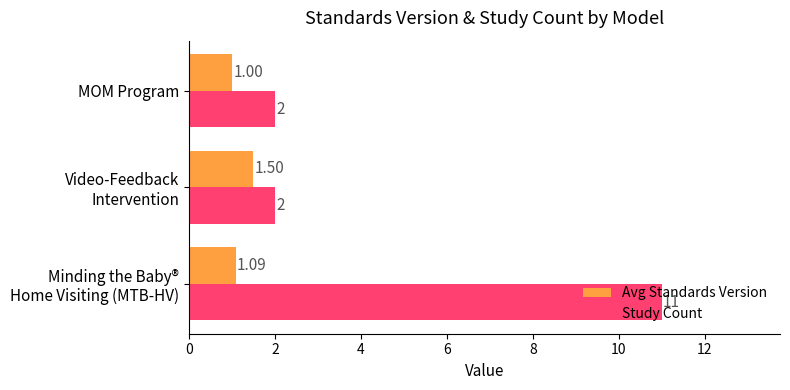

What is the difference between the maximum and minimum values in the Avg Standards Version series?

0.5